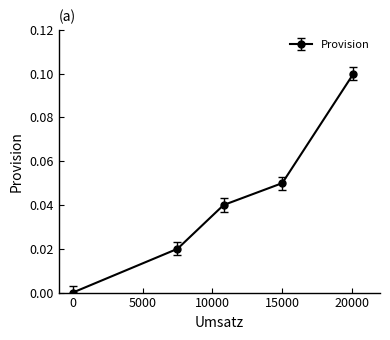

True or false: there are more than 2 points higher than both neighbors.

False